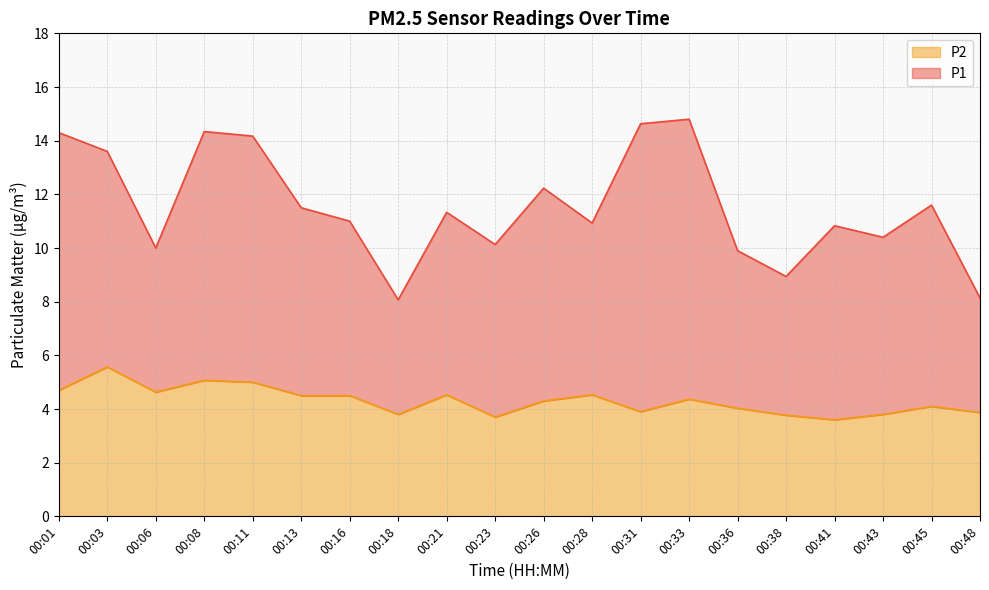

What is the difference between the second highest and second lowest values?

1.4